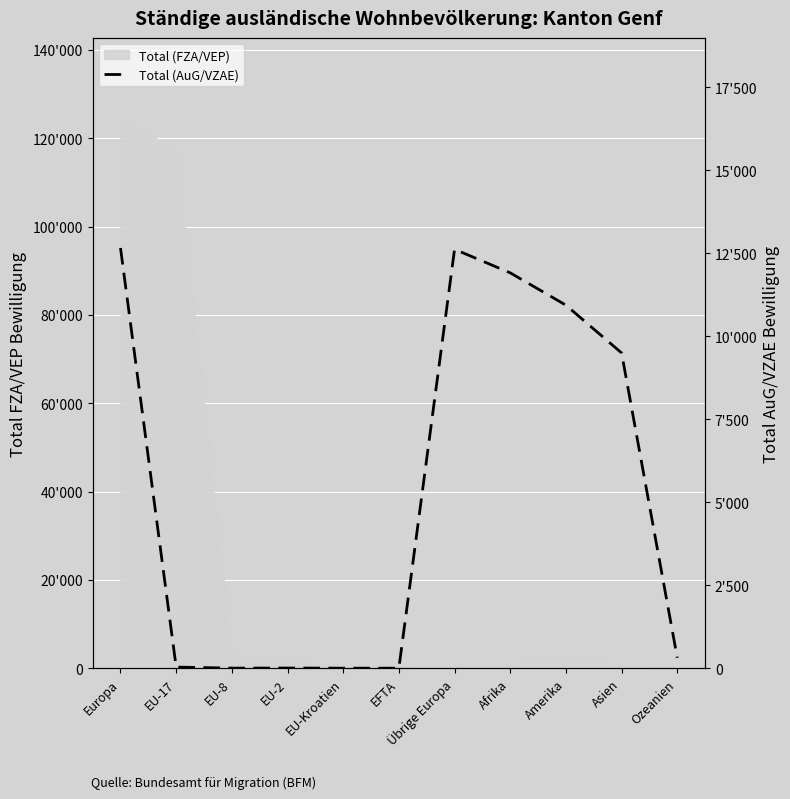

List the labels in order of value, smallest first.

EU-Kroatien, EFTA, EU-8, EU-2, EU-17, Ozeanien, Asien, Amerika, Afrika, Übrige Europa, Europa